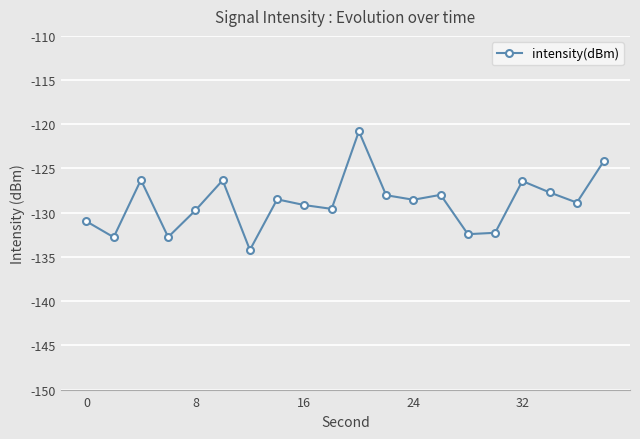

How many interior local peaks (higher than both neighbors) does the data have?

6